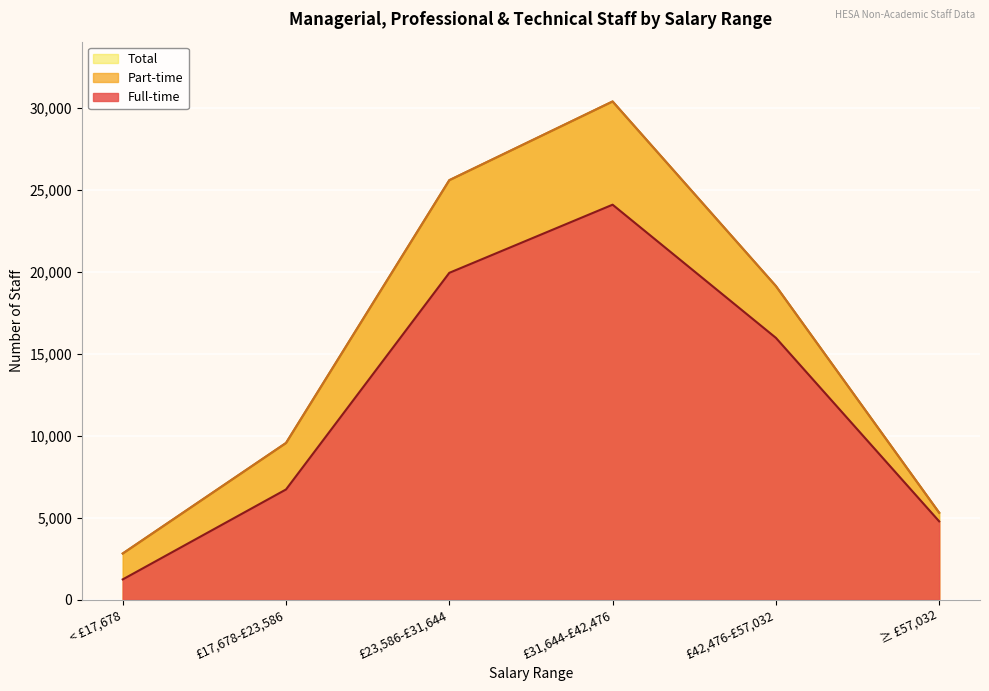

What is the smallest value displayed?

1240